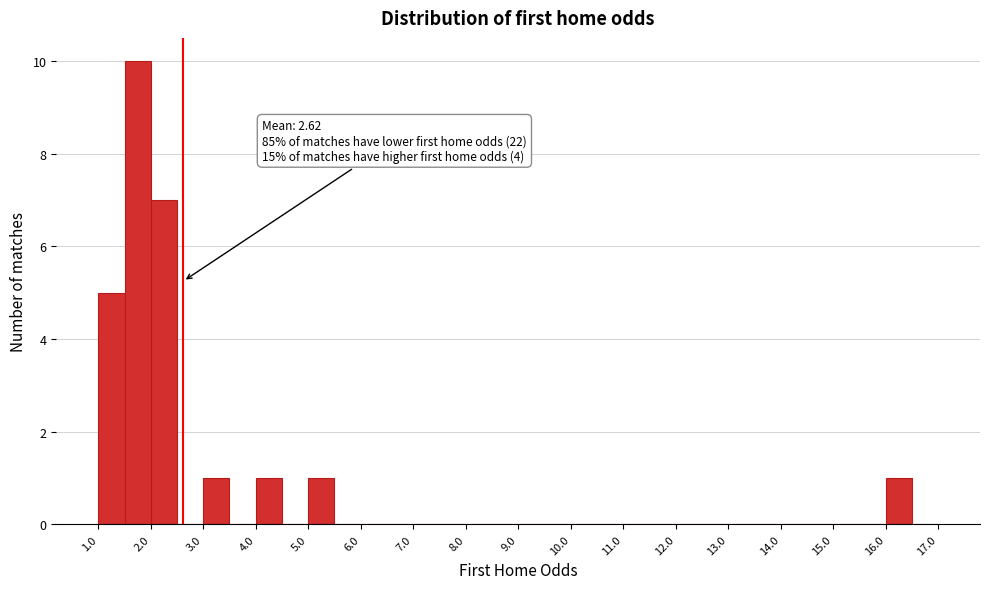

Which range on the x-axis has the tallest bar?

1.5 to 2.0